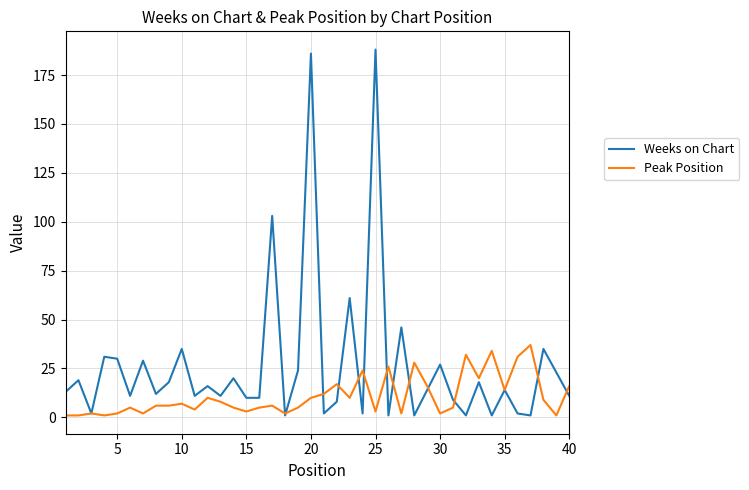

Which series has the largest total across all categories?

Weeks on Chart